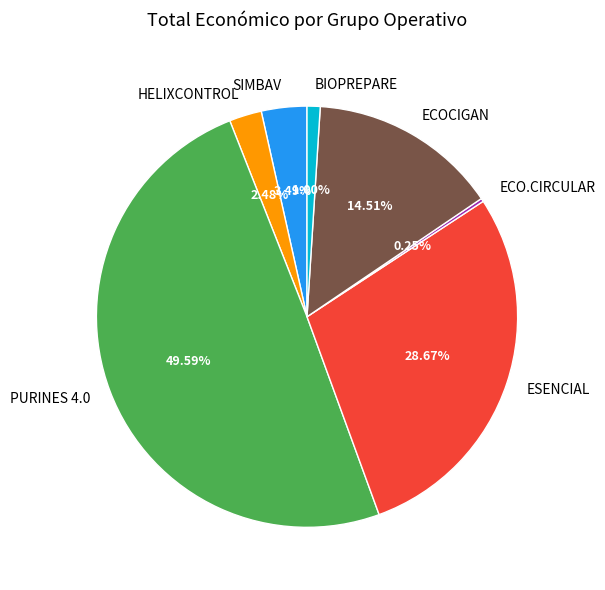

Approximately how many times larger is the value at PURINES 4.0 compared to ECOCIGAN?

3.4